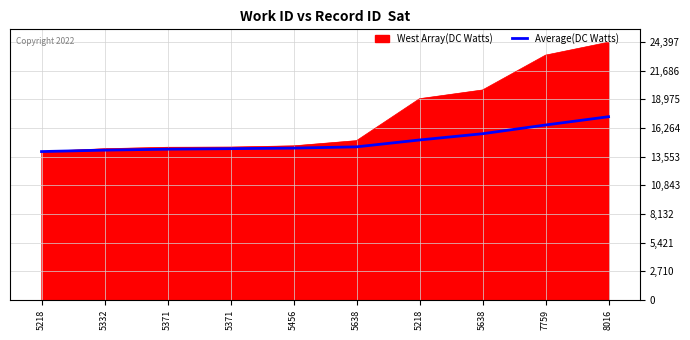

Reading left to right, transcribe all the data shown in this chart.

5218=14039.0	5332=14173.5	5371=14264.3	5371=14314.2	5456=14367.4	5638=14485.0	5218=15136.6	5638=15728.5	7759=16555.6	8016=17339.7